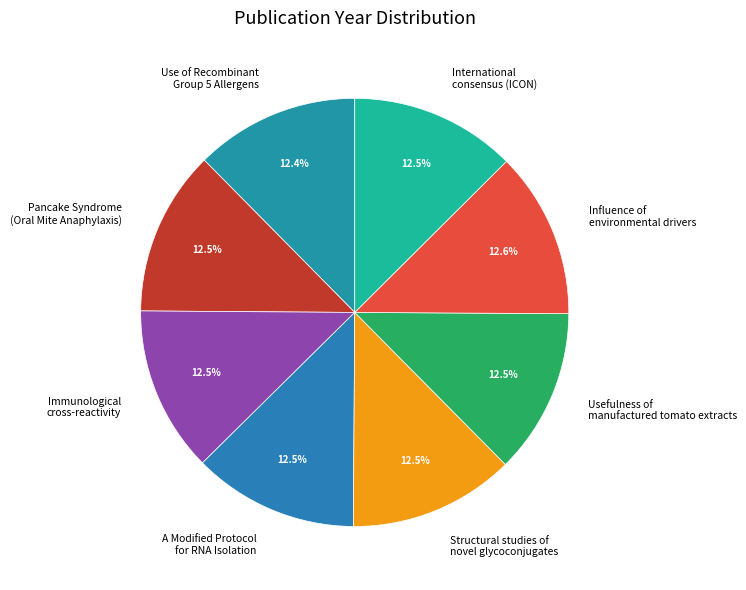

Is it true that Structural studies of novel glycoconjugates is 19% of the pie?

False